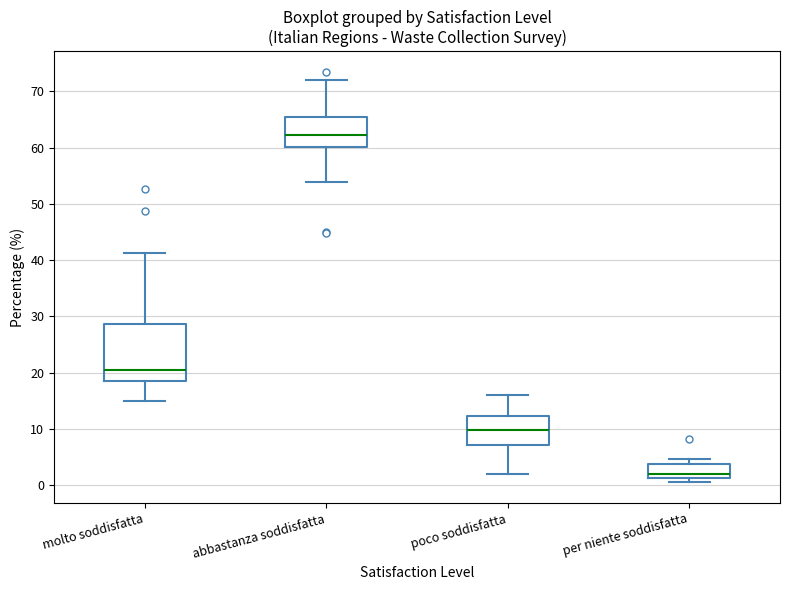

Reading left to right, transcribe this box plot: for each box, give where its median line is, the range the box spans, and where its two whiskers end, as read against the y-axis. The values are not printed on the chart, so give them approximately, as read against the axis.

molto soddisfatta: median 21, box 18 to 29, whiskers 15 to 41
abbastanza soddisfatta: median 62, box 60 to 65, whiskers 54 to 72
poco soddisfatta: median 10, box 7 to 12, whiskers 2 to 16
per niente soddisfatta: median 2, box 1 to 4, whiskers 0 to 5